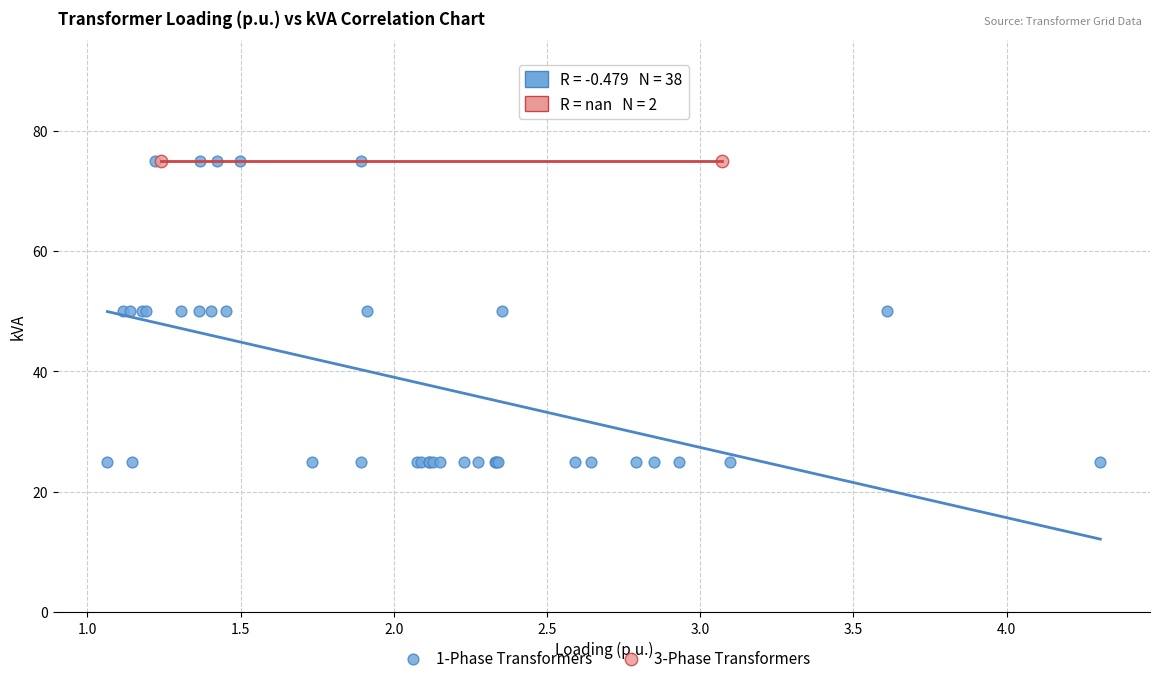

What are all the series names shown in the legend?

1-Phase Transformers, 3-Phase Transformers